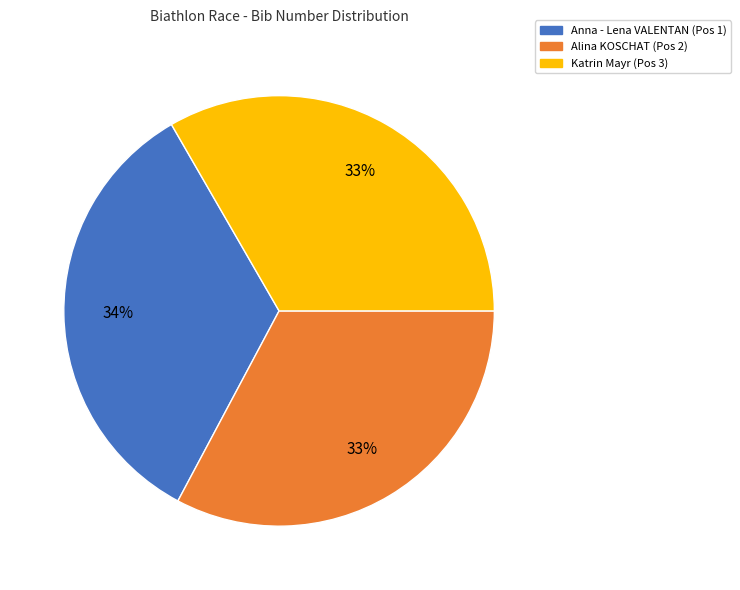

What is the largest slice in the pie chart?

Anna - Lena VALENTAN (Pos 1)